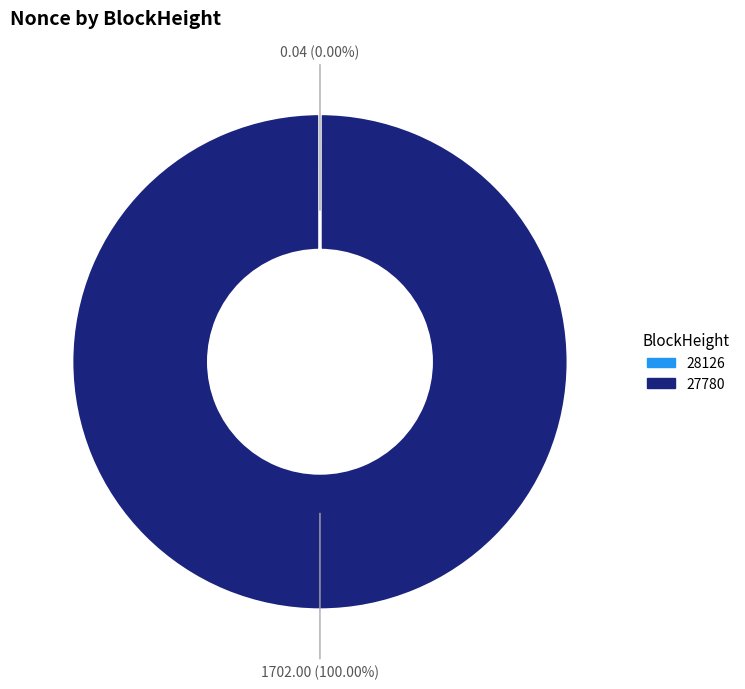

Which category has the biggest portion of the pie?

27780